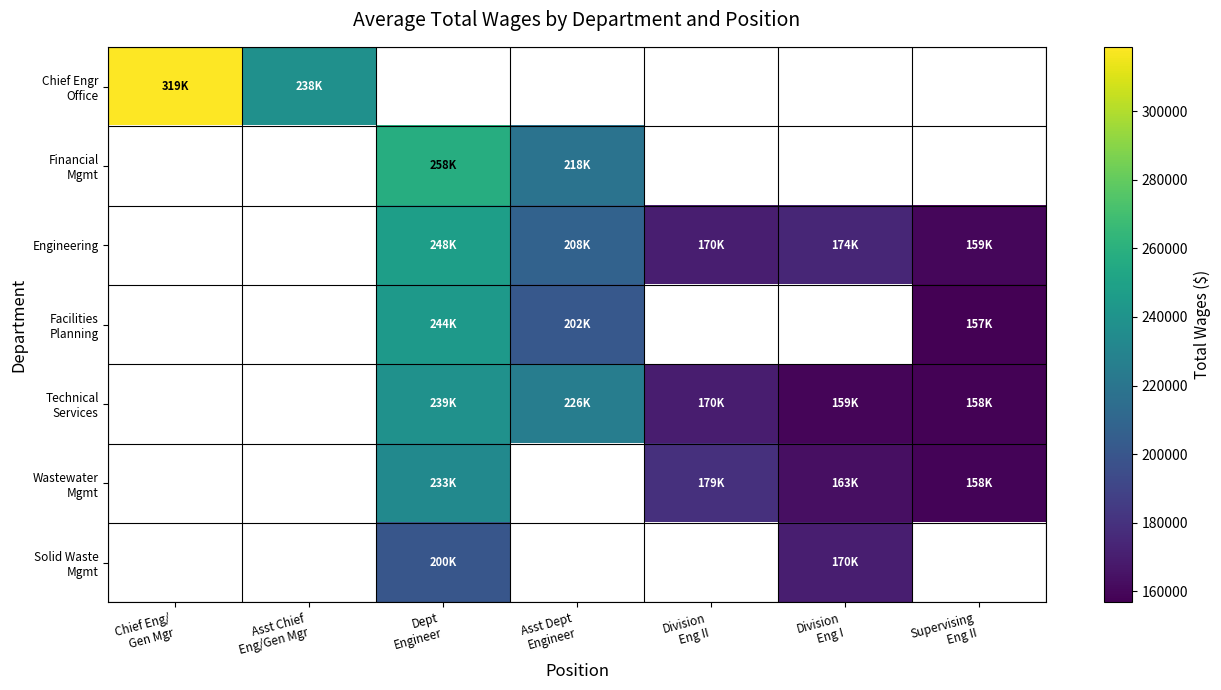

The value of Engineering at Asst Dept Engineer is 93653.2. True or false?

False